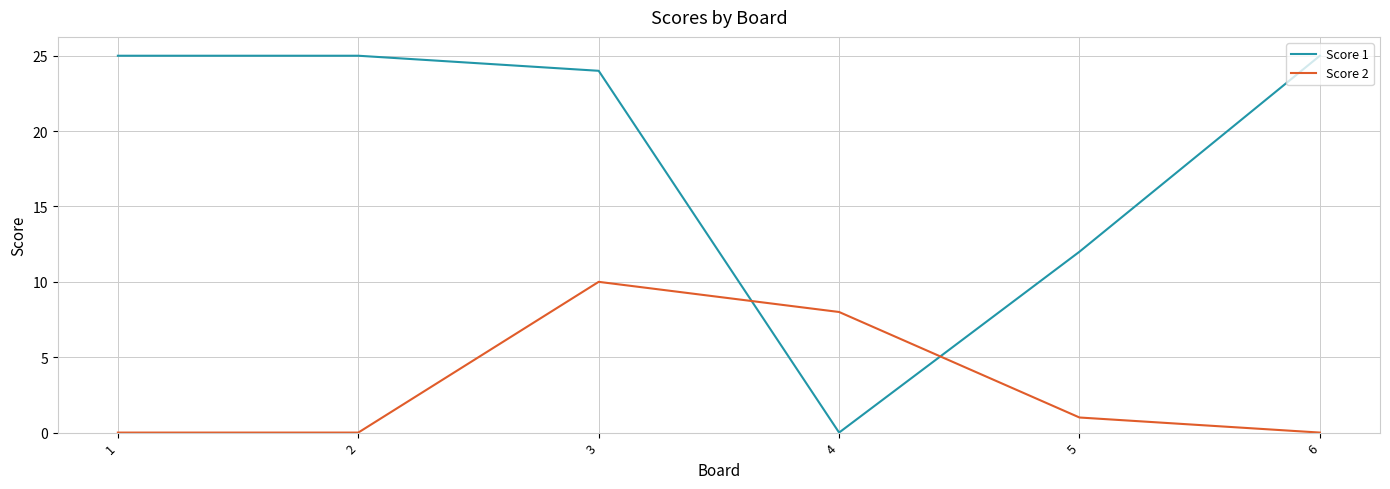

In Score 1, how many points are lower than both neighbors (excluding endpoints)?

1